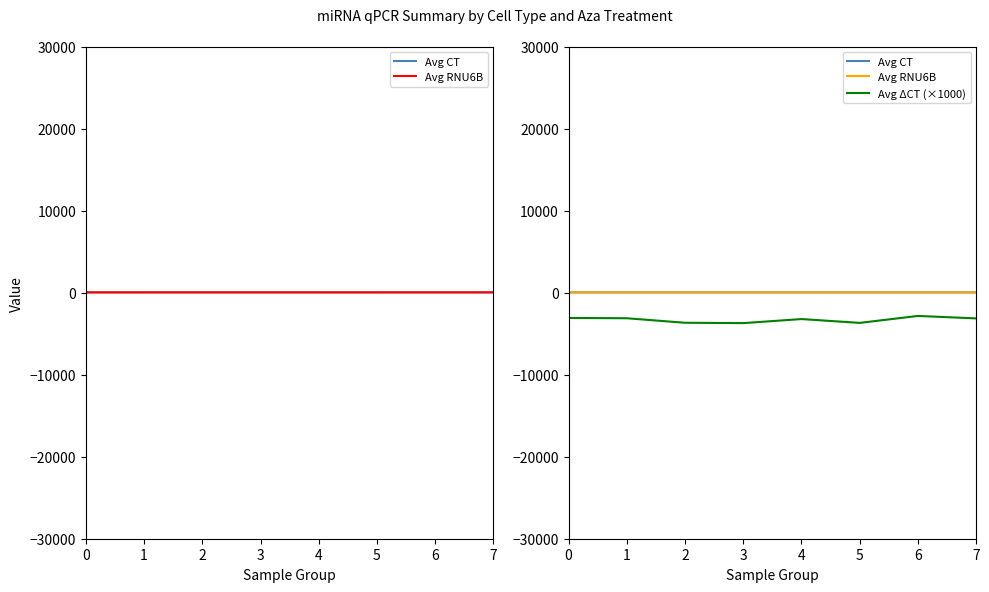

Which series has the largest total across all categories?

Avg RNU6B